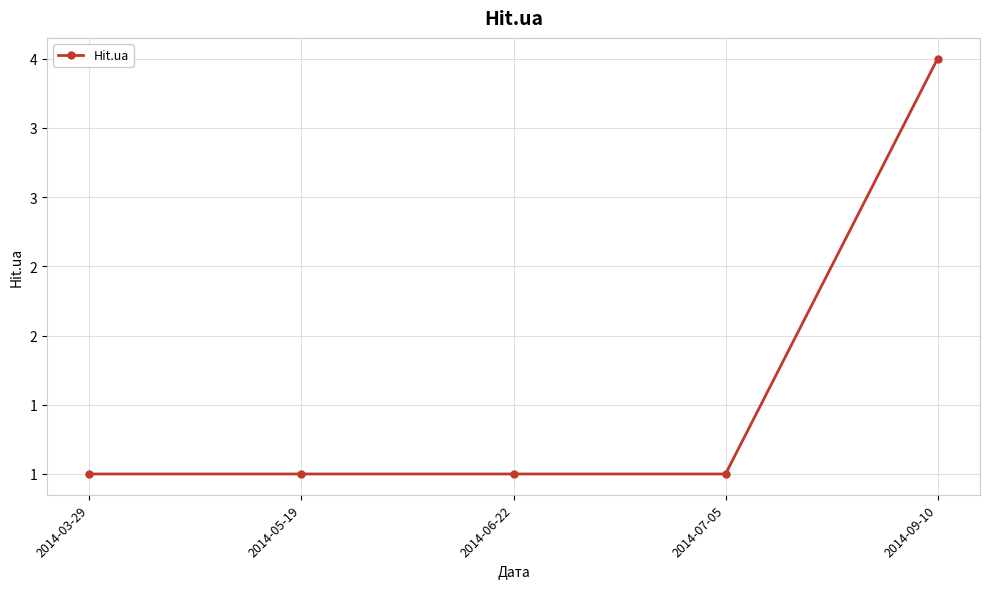

What is the value of the 4th point from the left?

1